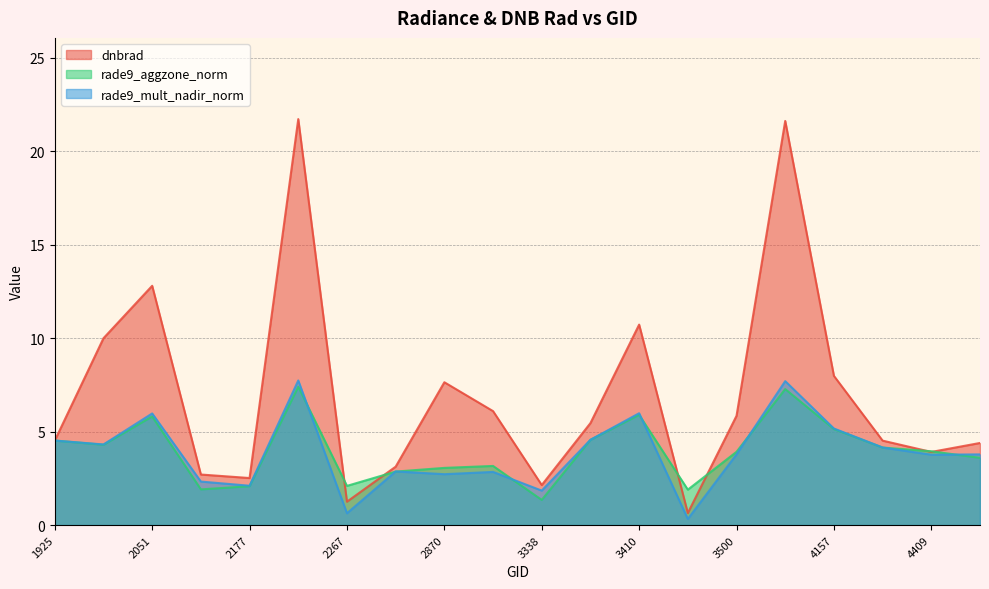

Rank the series by their maximum value, from highest to lowest.

dnbrad, rade9_mult_nadir_norm, rade9_aggzone_norm